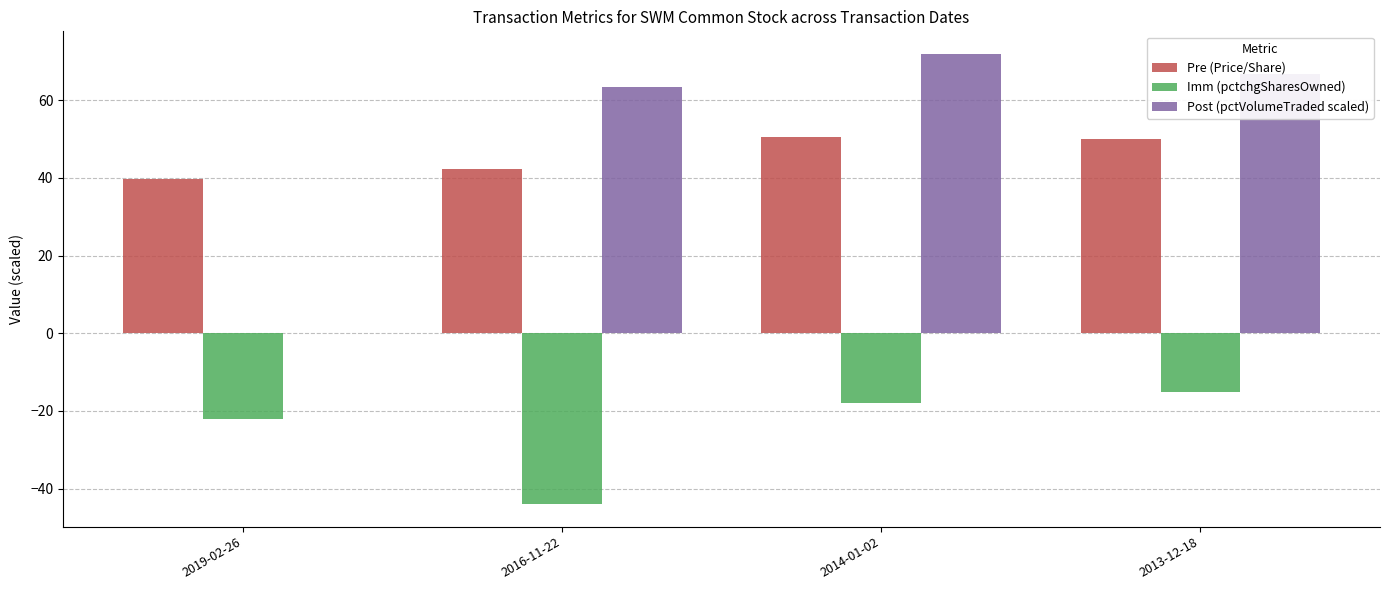

Which series changed the most between 2016-11-22 and 2013-12-18?

Imm (pctchgSharesOwned)